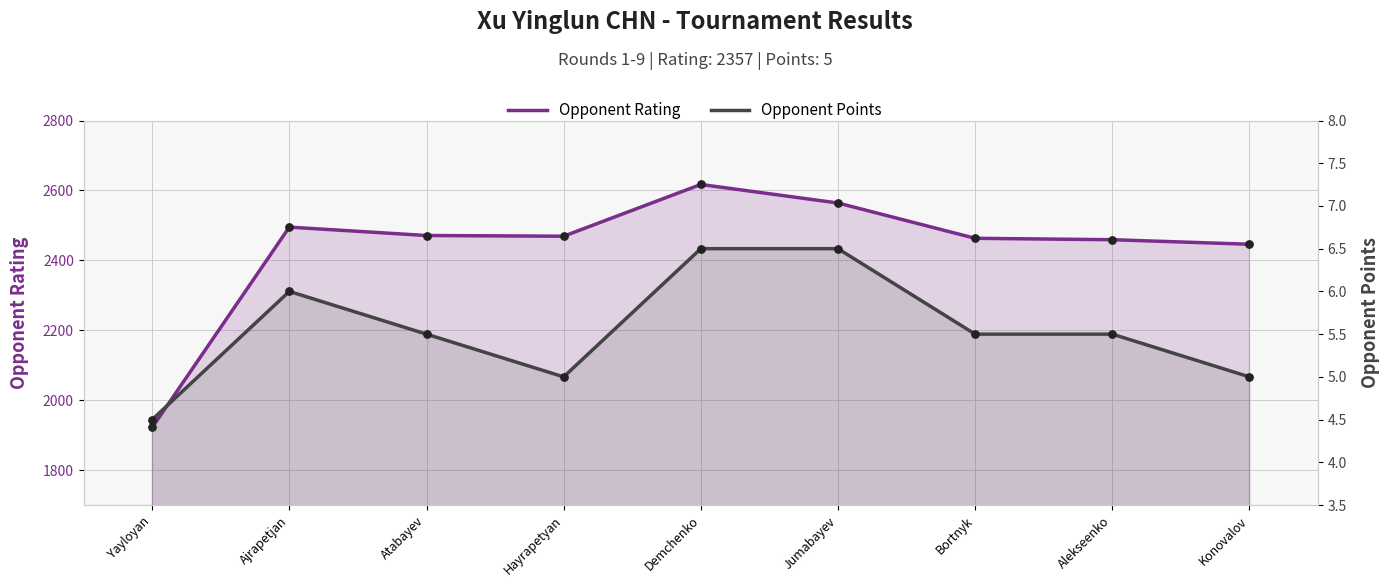

Which series has the largest total across all categories?

Opponent Rating